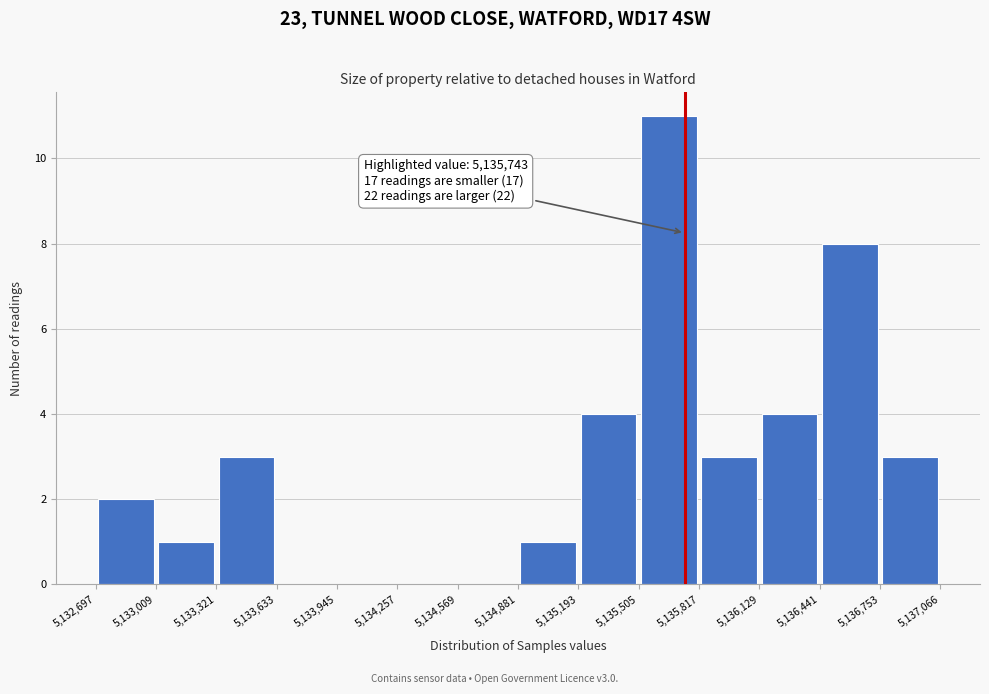

Which range on the x-axis has the tallest bar?

5,135,505 to 5,135,817